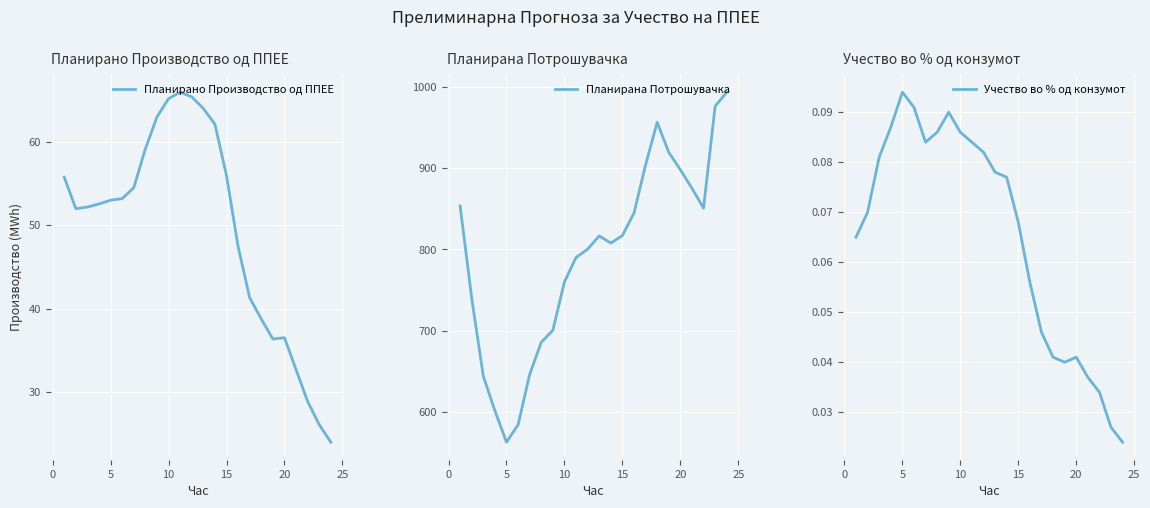

What is the highest value of the Планирано Производство од ППЕЕ series?

66.0